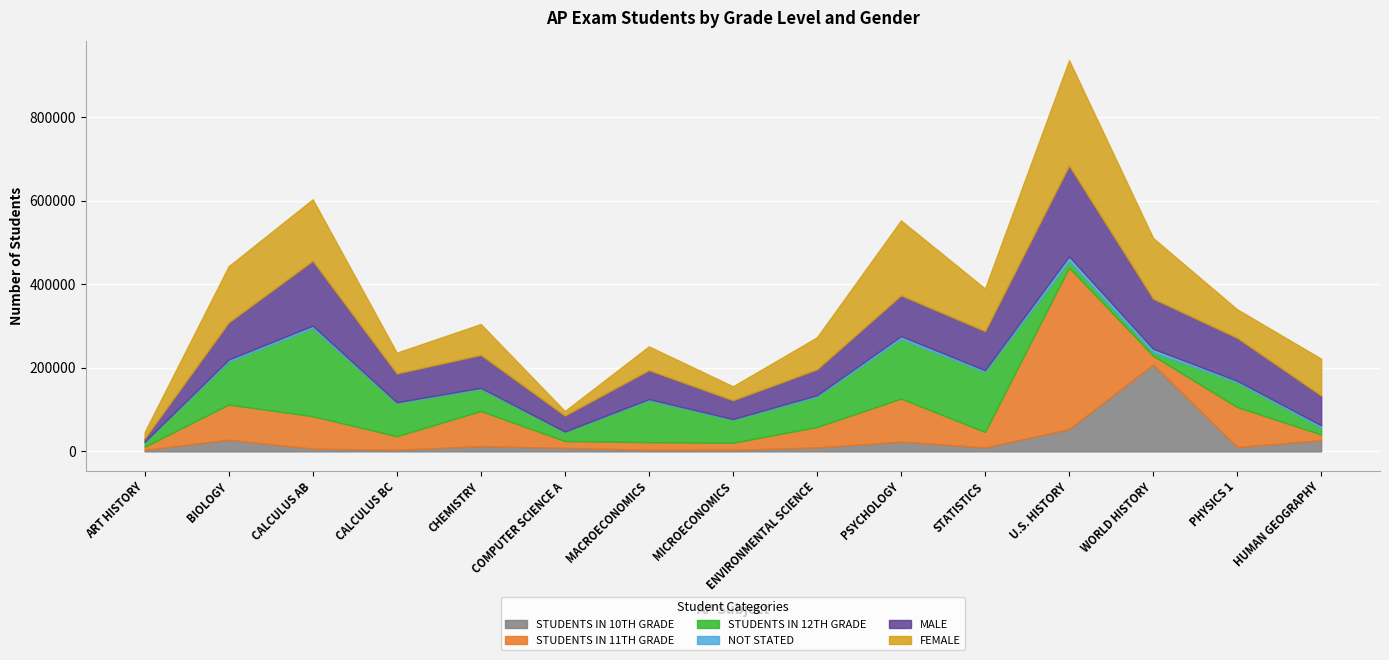

Reading right to left, extract all data points from this chart.

STUDENTS IN 10TH GRADE: HUMAN GEOGRAPHY=26744	PHYSICS 1=10440	WORLD HISTORY=207869	U.S. HISTORY=53286	STATISTICS=9564	PSYCHOLOGY=23334	ENVIRONMENTAL SCIENCE=9418	MICROECONOMICS=3799	MACROECONOMICS=3764	COMPUTER SCIENCE A=8348	CHEMISTRY=12564	CALCULUS BC=3838	CALCULUS AB=6667	BIOLOGY=27957	ART HISTORY=3610
STUDENTS IN 11TH GRADE: HUMAN GEOGRAPHY=13779	PHYSICS 1=95719	WORLD HISTORY=21051	U.S. HISTORY=386824	STATISTICS=36996	PSYCHOLOGY=103135	ENVIRONMENTAL SCIENCE=49002	MICROECONOMICS=16757	MACROECONOMICS=18306	COMPUTER SCIENCE A=16537	CHEMISTRY=84034	CALCULUS BC=32487	CALCULUS AB=77526	BIOLOGY=84157	ART HISTORY=7542
STUDENTS IN 12TH GRADE: HUMAN GEOGRAPHY=16579	PHYSICS 1=59307	WORLD HISTORY=8662	U.S. HISTORY=15809	STATISTICS=143643	PSYCHOLOGY=142977	ENVIRONMENTAL SCIENCE=72690	MICROECONOMICS=55015	MACROECONOMICS=100312	COMPUTER SCIENCE A=21666	CHEMISTRY=53016	CALCULUS BC=79486	CALCULUS AB=211271	BIOLOGY=102907	ART HISTORY=11245
NOT STATED: HUMAN GEOGRAPHY=5141	PHYSICS 1=3622	WORLD HISTORY=7954	U.S. HISTORY=10845	STATISTICS=4160	PSYCHOLOGY=6364	ENVIRONMENTAL SCIENCE=3250	MICROECONOMICS=1816	MACROECONOMICS=2759	COMPUTER SCIENCE A=1016	CHEMISTRY=2452	CALCULUS BC=1823	CALCULUS AB=5473	BIOLOGY=4794	ART HISTORY=570
MALE: HUMAN GEOGRAPHY=71438	PHYSICS 1=102780	WORLD HISTORY=120159	U.S. HISTORY=217643	STATISTICS=93653	PSYCHOLOGY=97799	ENVIRONMENTAL SCIENCE=61988	MICROECONOMICS=45129	MACROECONOMICS=69390	COMPUTER SCIENCE A=38216	CHEMISTRY=78971	CALCULUS BC=68907	CALCULUS AB=155370	BIOLOGY=88971	ART HISTORY=8034
FEMALE: HUMAN GEOGRAPHY=88171	PHYSICS 1=68294	WORLD HISTORY=145149	U.S. HISTORY=252046	STATISTICS=101873	PSYCHOLOGY=179172	ENVIRONMENTAL SCIENCE=76715	MICROECONOMICS=33279	MACROECONOMICS=56877	COMPUTER SCIENCE A=10778	CHEMISTRY=73774	CALCULUS BC=49800	CALCULUS AB=147162	BIOLOGY=134508	ART HISTORY=15280